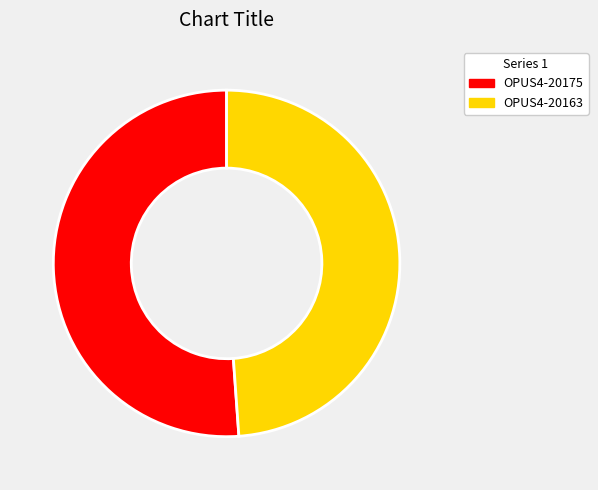

What is the majority slice?

OPUS4-20175